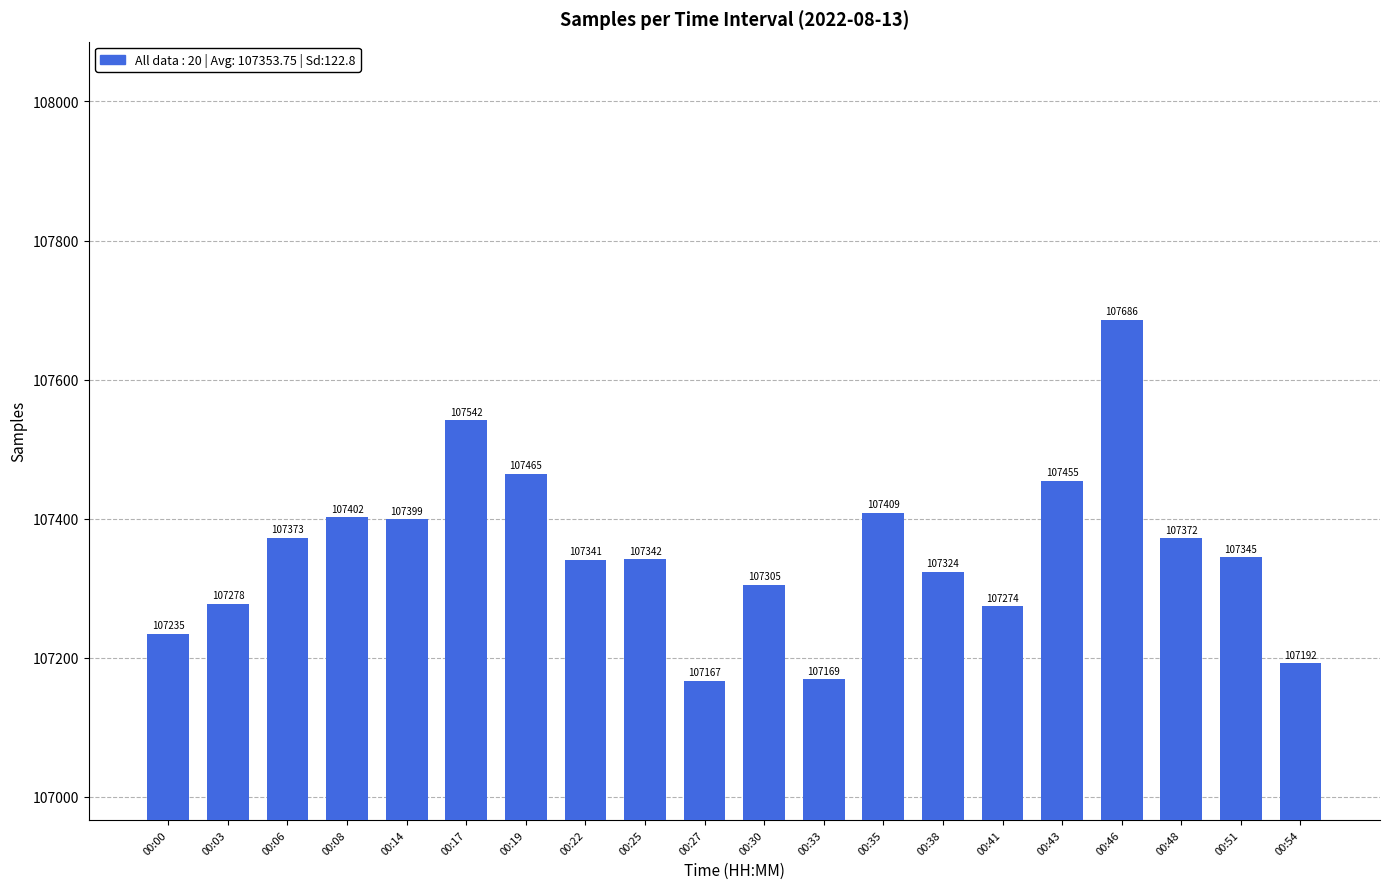

What is the difference between the second highest and second lowest values?

373